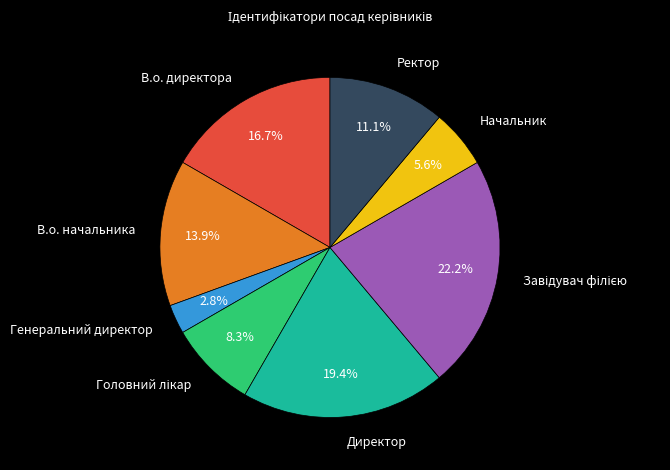

Is there any slice that represents more than half of the pie?

No